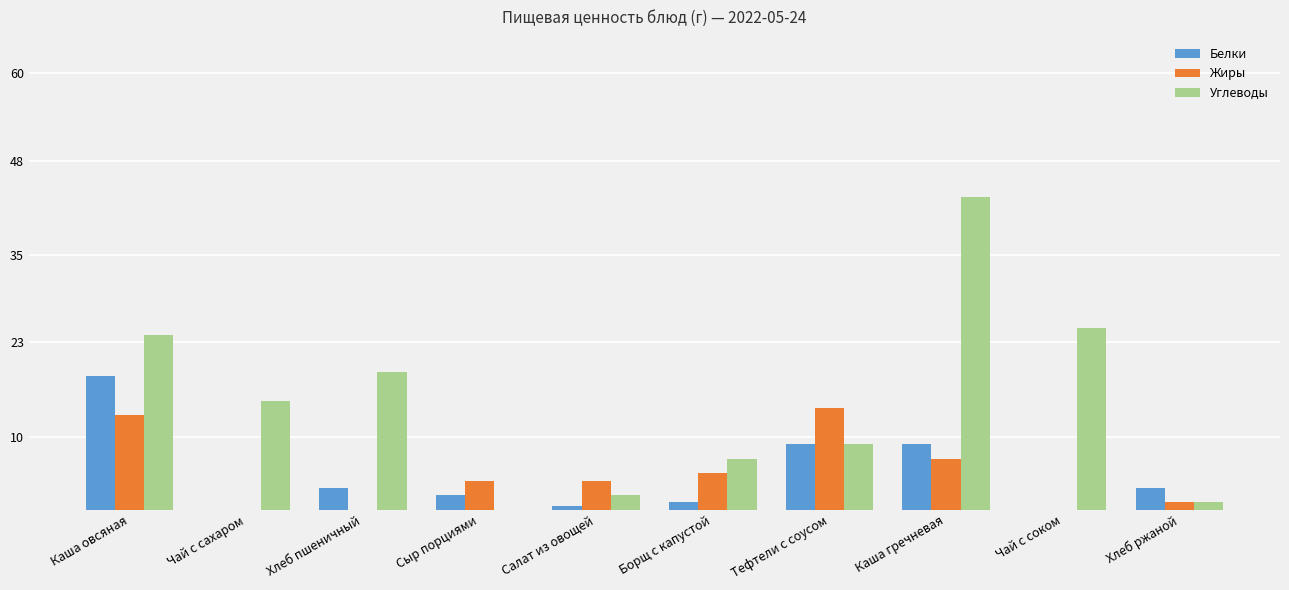

Is it true that Жиры equals 11.2 at Каша гречневая?

False